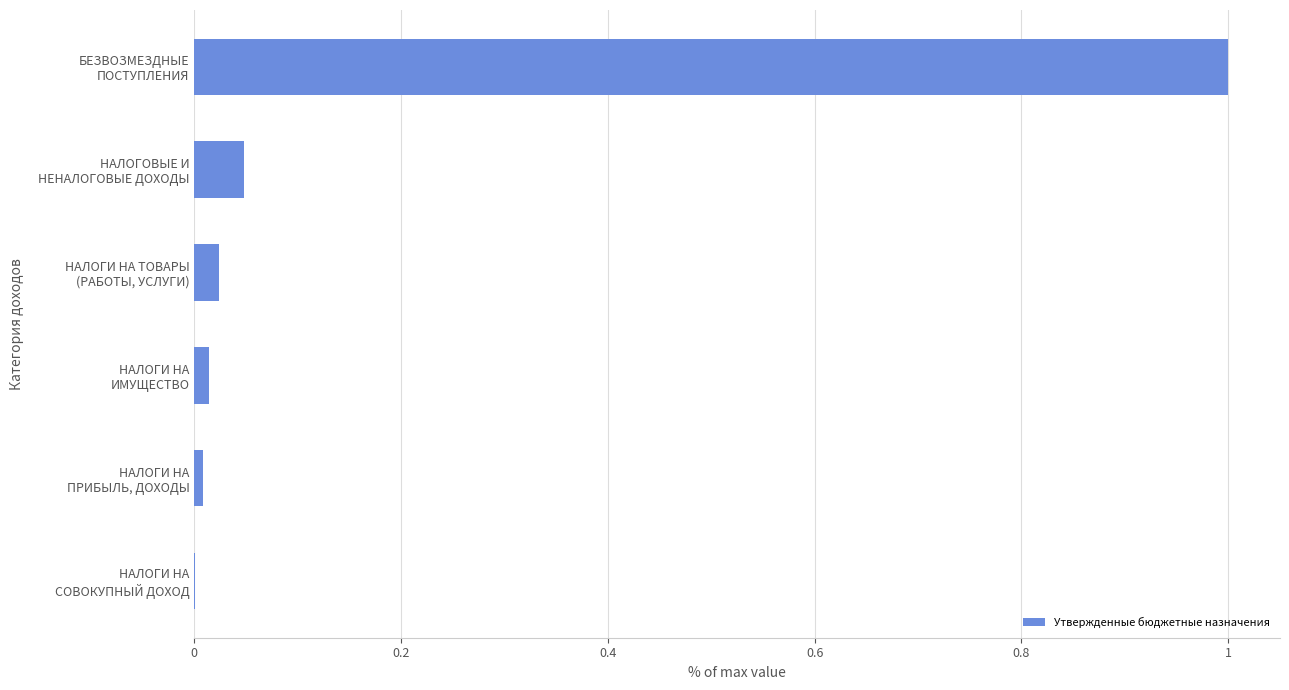

What is the maximum value shown in the chart?

1.0